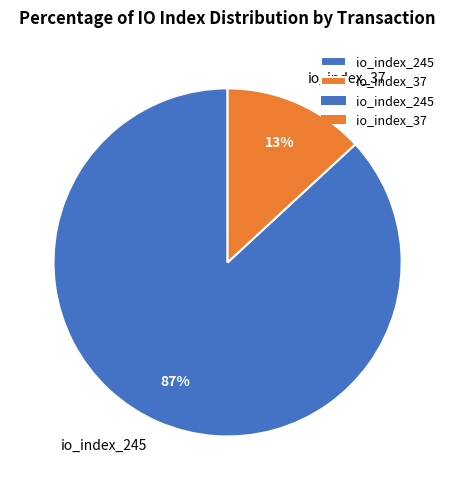

Is it true that io_index_245 is 87% of the pie?

True